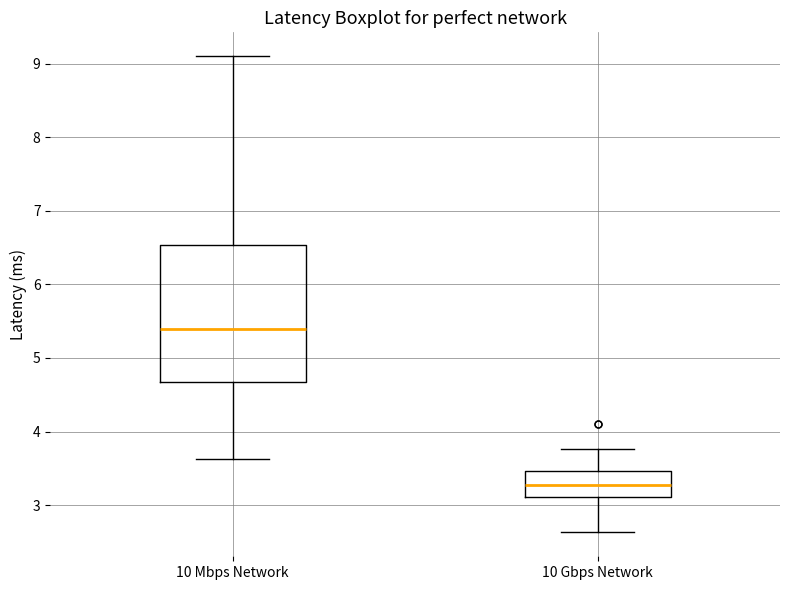

Reading left to right, read every box against the y-axis: the position of its median line, the range the box covers, and the ends of its whiskers. The values are not printed on the chart, so give them approximately, as read against the axis.

10 Mbps Network: median 5.4, box 4.7 to 6.5, whiskers 3.6 to 9.1
10 Gbps Network: median 3.3, box 3.1 to 3.5, whiskers 2.6 to 3.8